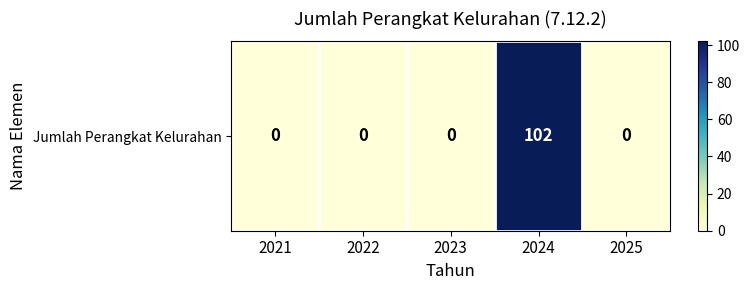

Rank the categories by value from lowest to highest.

2021, 2022, 2023, 2025, 2024